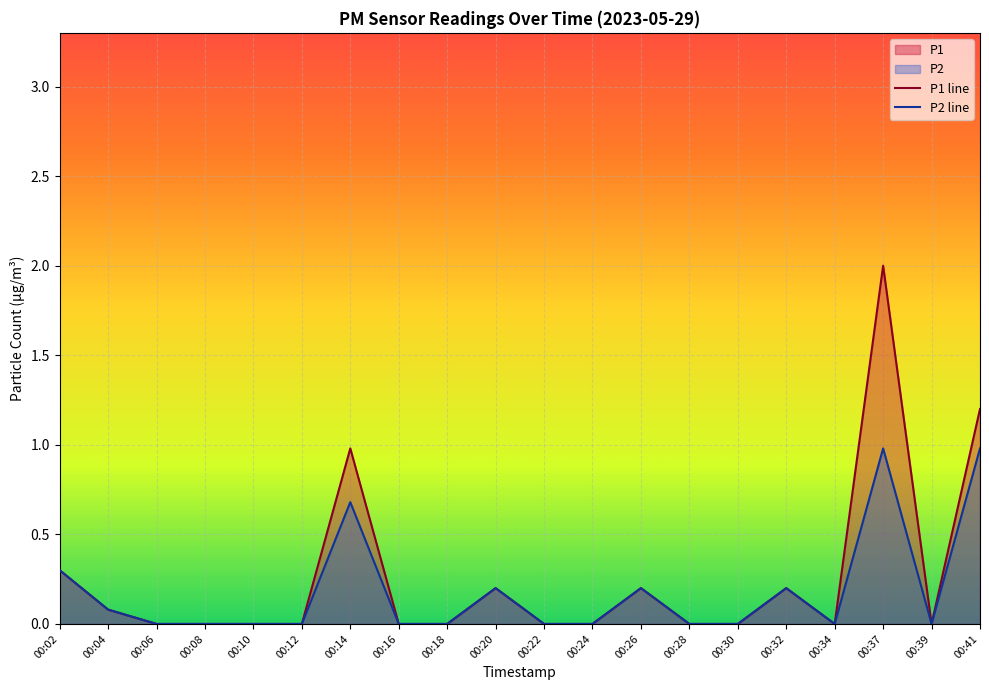

True or false: P2 line has more than 1 points higher than both neighbors.

True